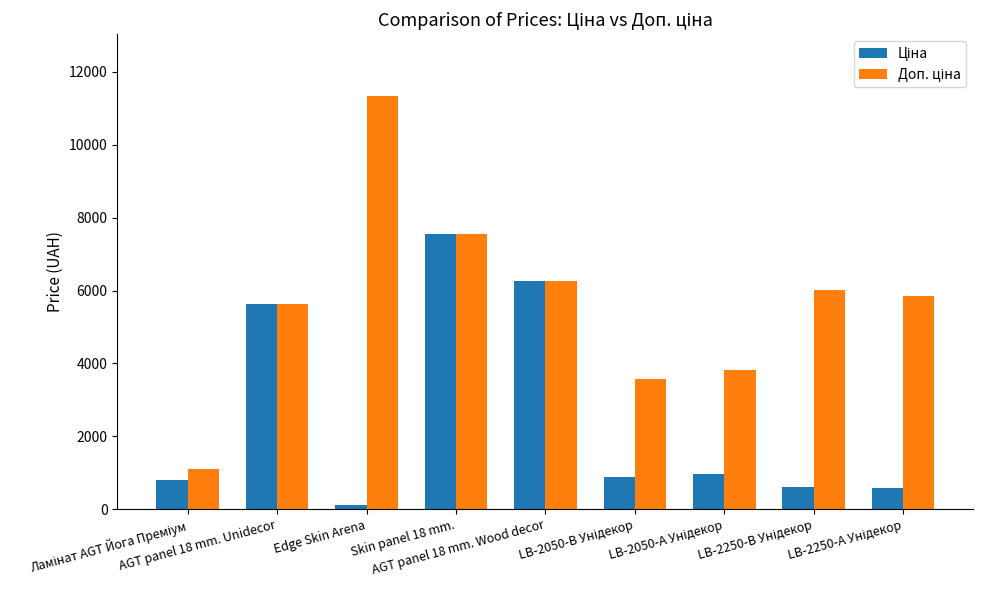

At which label is Доп. ціна closest to 6217?

AGT panel 18 mm. Wood decor